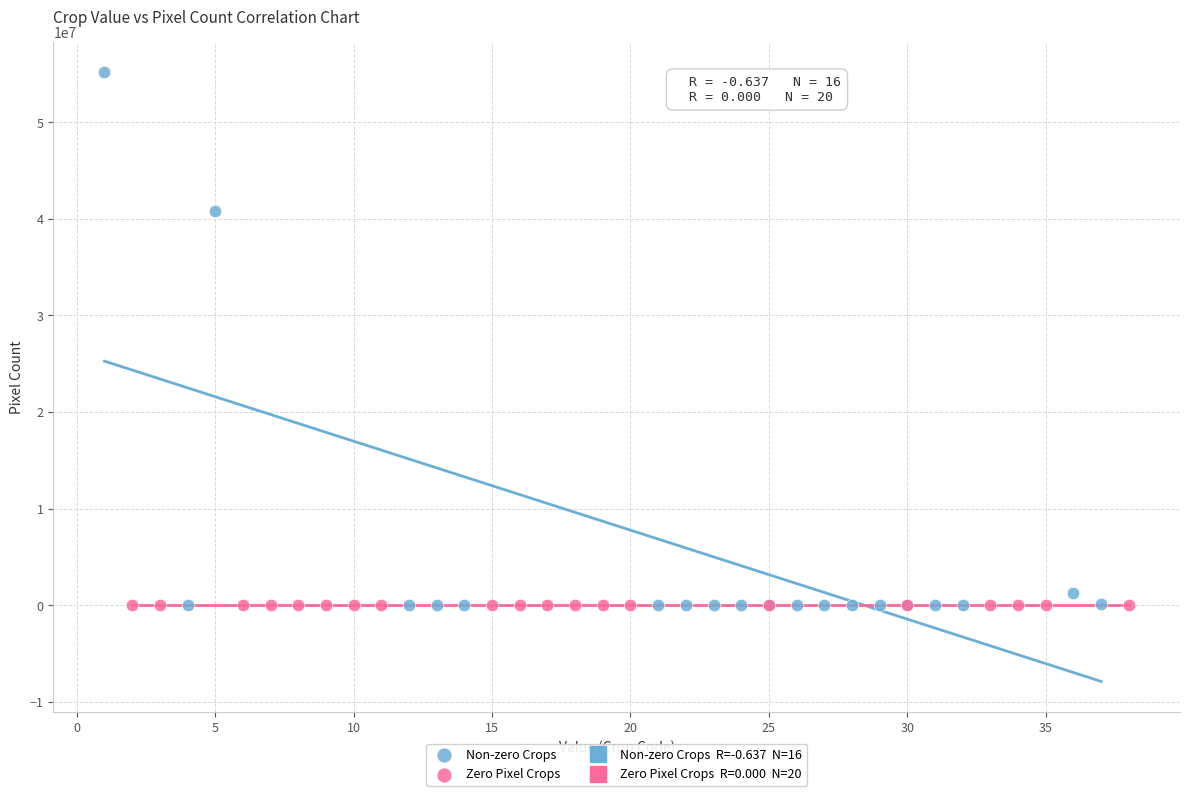

Which series contains the highest Y value?

Non-zero Crops